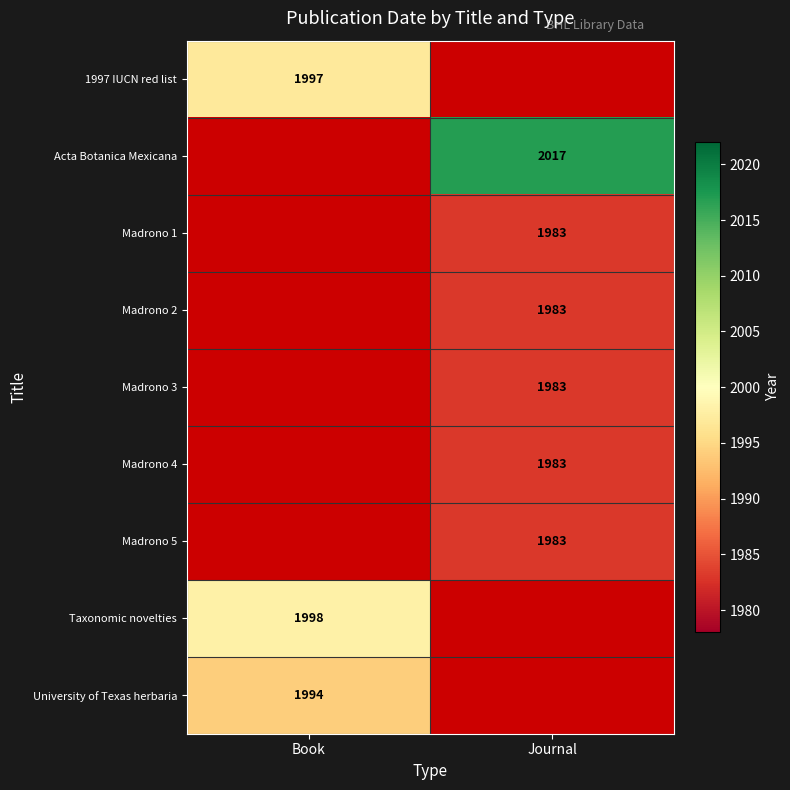

Which has a higher value, Book or Journal?

Journal